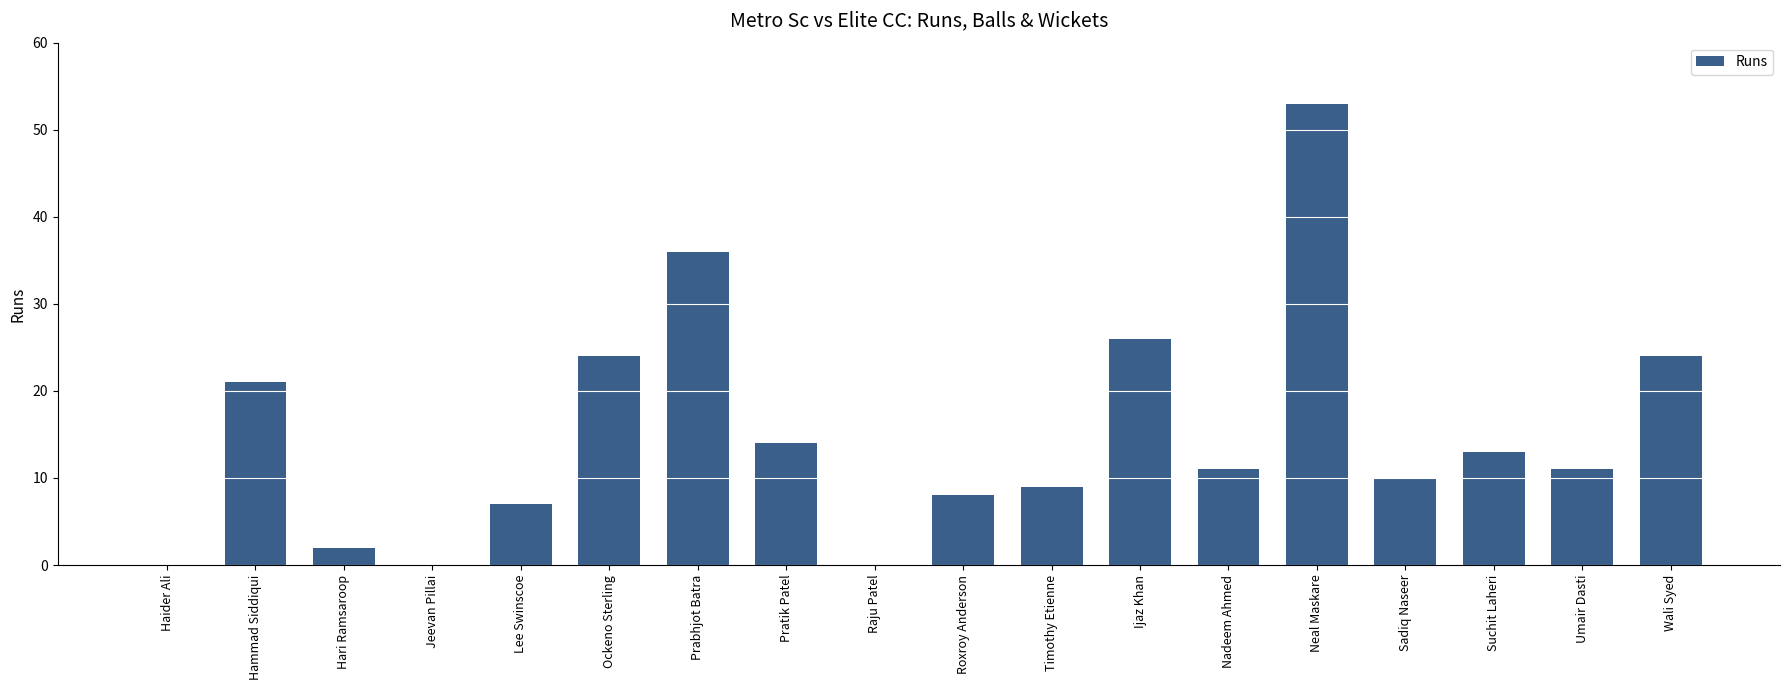

Is it true that the value at Umair Dasti is 11?

True